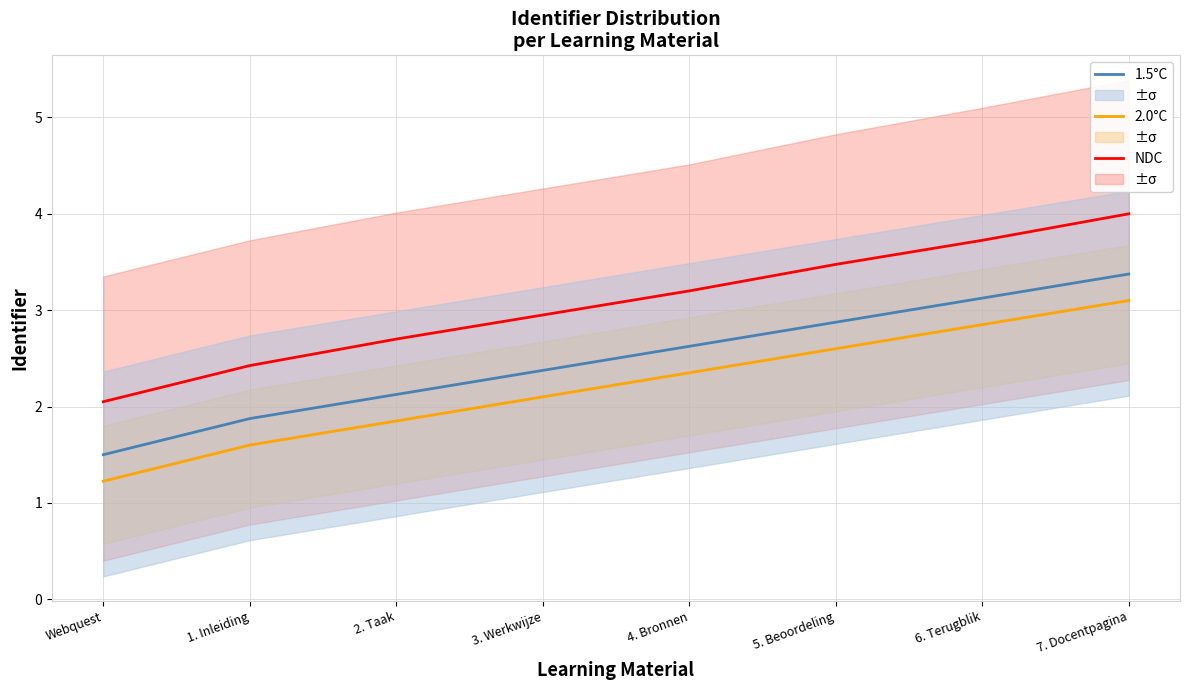

Between 1. Inleiding and 5. Beoordeling, which series saw the biggest shift?

NDC